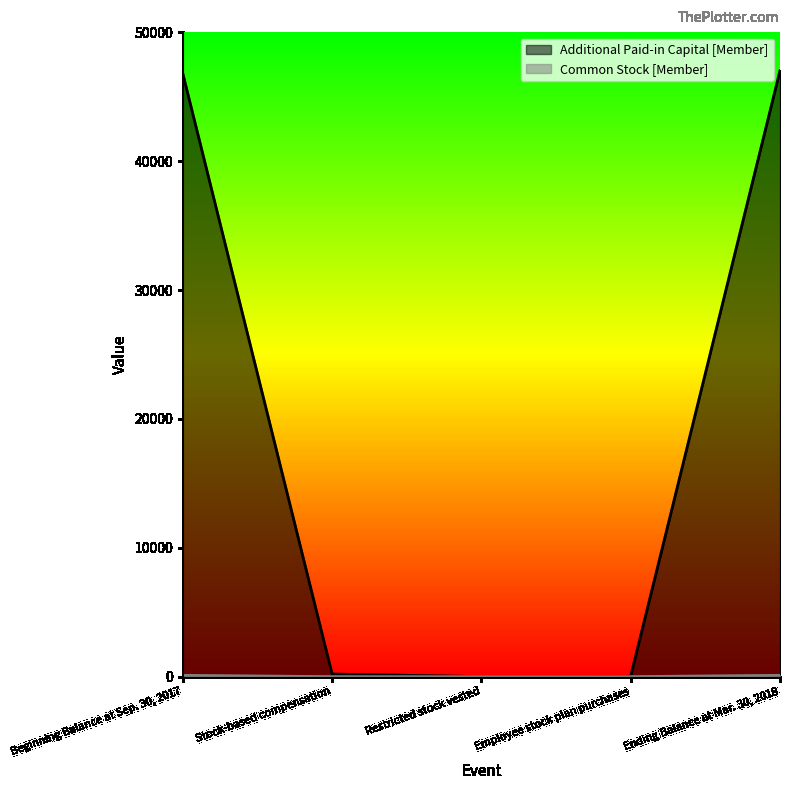

True or false: Common Stock [Member] has more than 0 points higher than both neighbors.

False